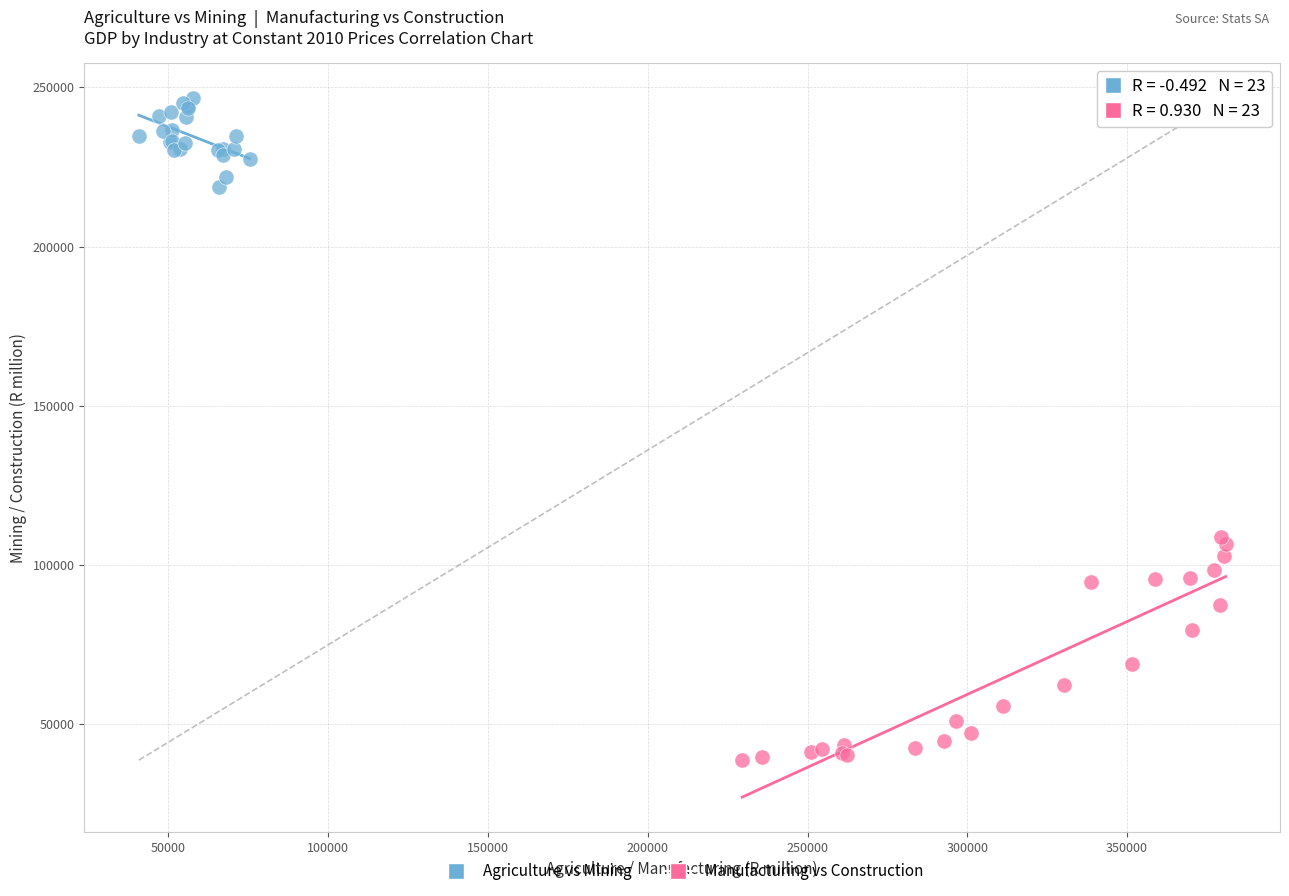

Which series contains the highest Y value?

Agriculture vs Mining